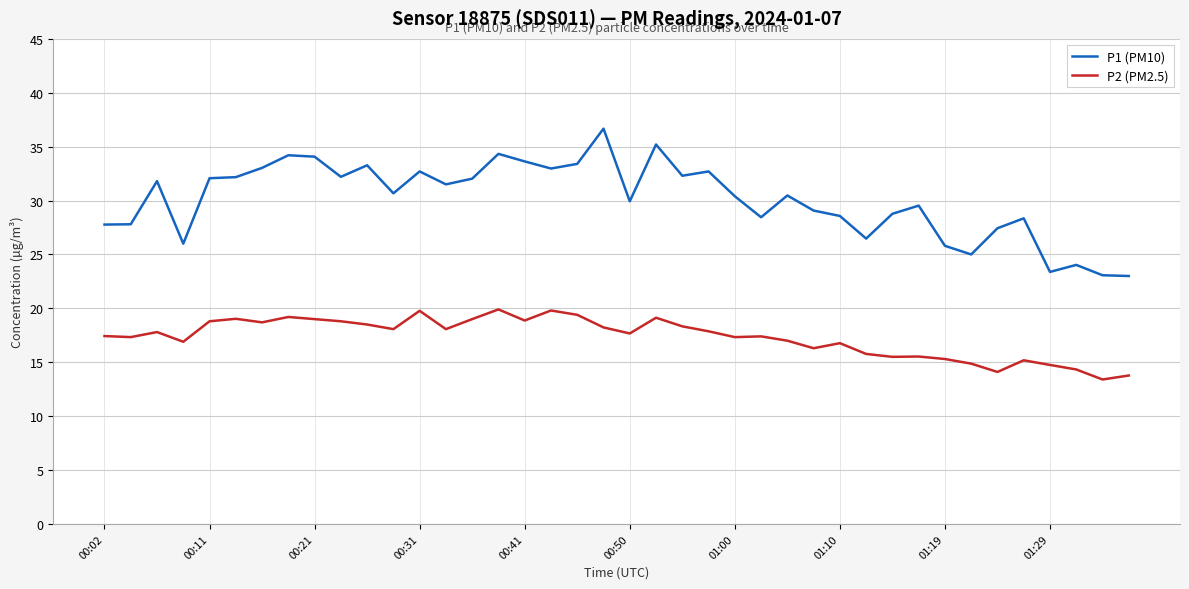

True or false: P2 (PM2.5) and P1 (PM10) intersect in this chart.

False